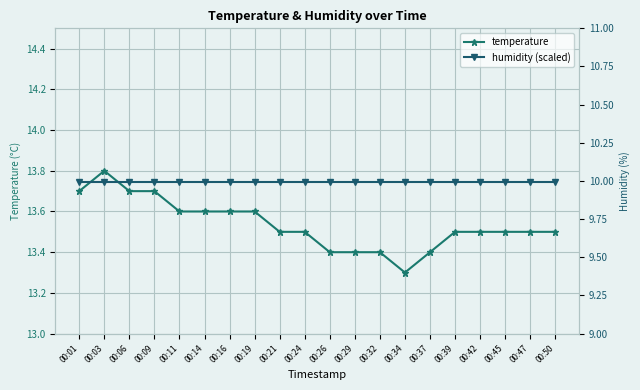

True or false: humidity (scaled) and temperature intersect in this chart.

False